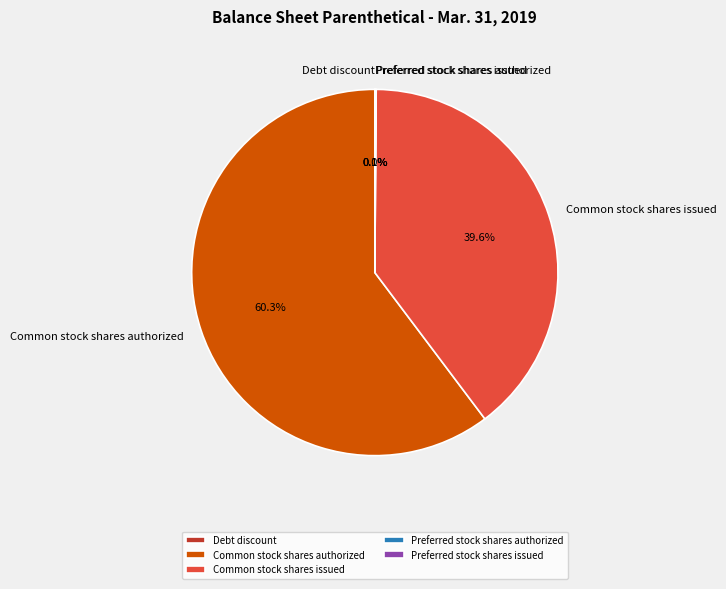

Which slice is the largest?

Common stock shares authorized